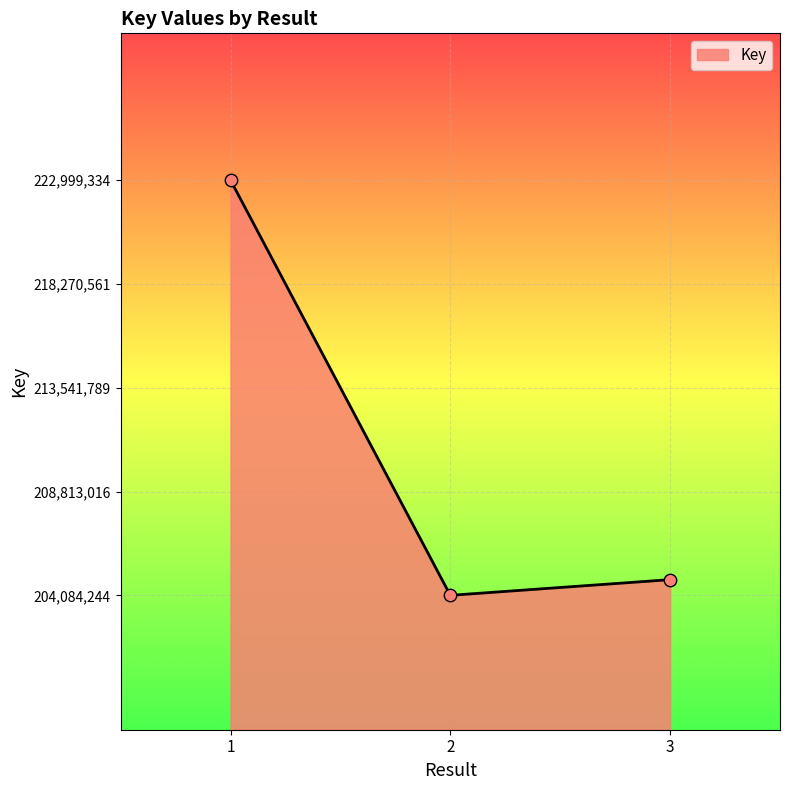

Between 1 and 2, which is larger?

1